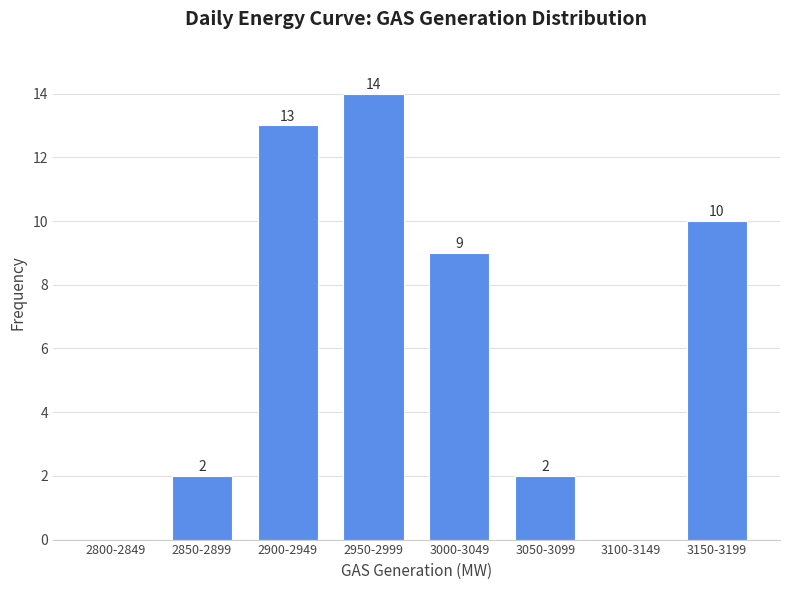

Reading left to right, what are all the values shown in this chart?

2800-2849=0	2850-2899=2	2900-2949=13	2950-2999=14	3000-3049=9	3050-3099=2	3100-3149=0	3150-3199=10